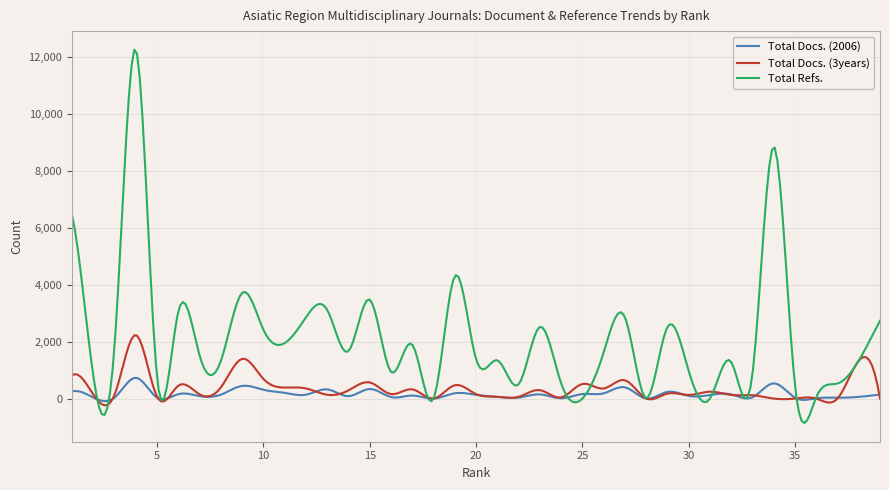

True or false: Total Docs. (3years) has more than 2 points higher than both neighbors.

True